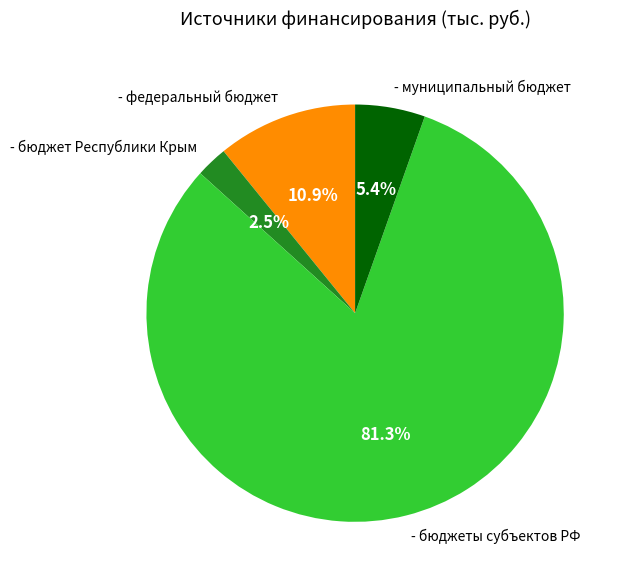

To the nearest percent, what is the difference between the - бюджеты субъектов РФ and - федеральный бюджет slice percentages?

70%